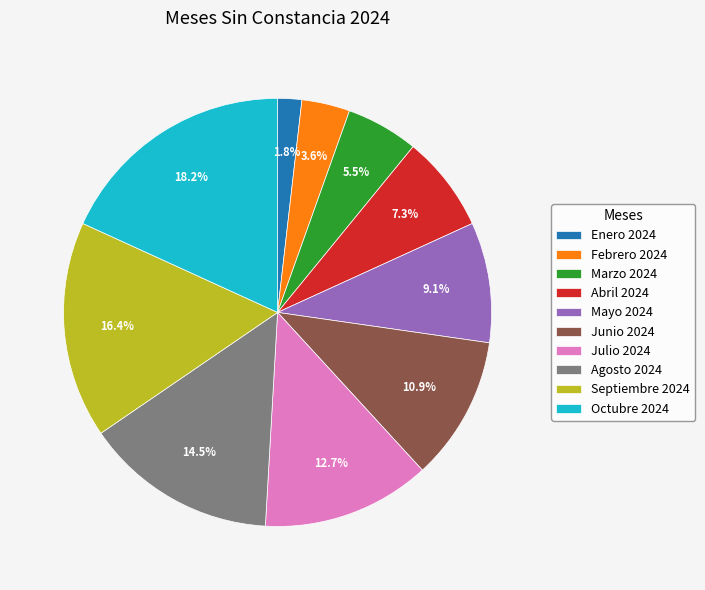

Count the number of slices in the pie.

10